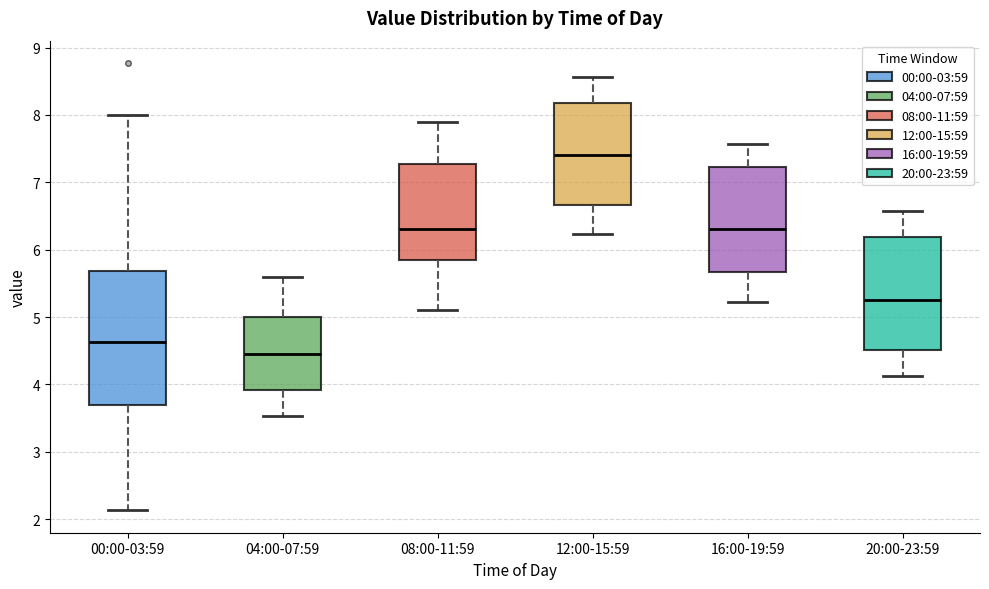

Which box is the tallest, from its lower edge to its upper edge?

00:00-03:59